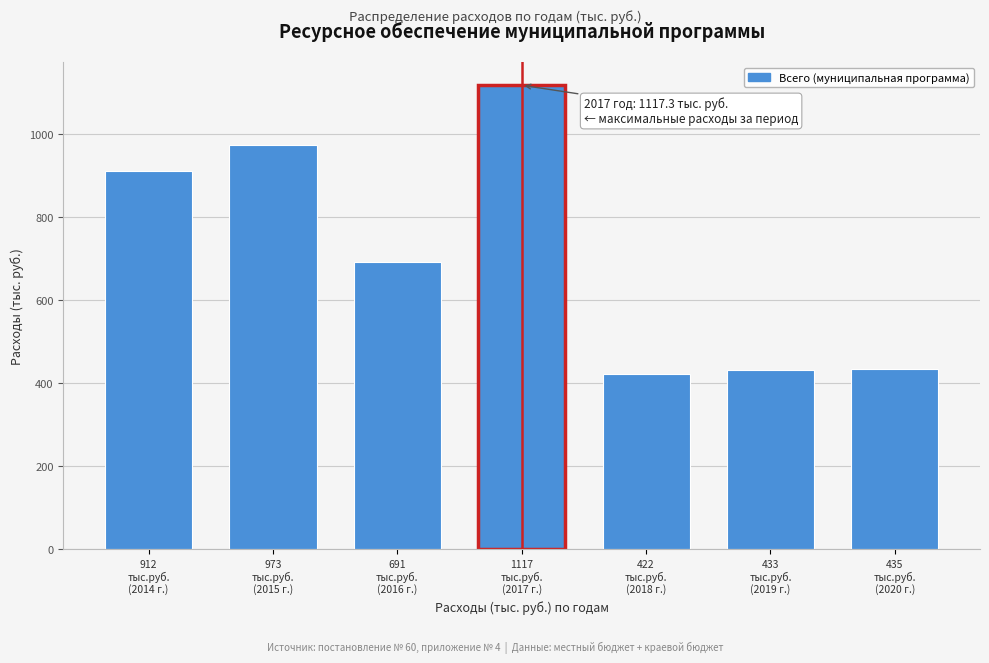

What is the difference between the maximum and minimum values?

695.4